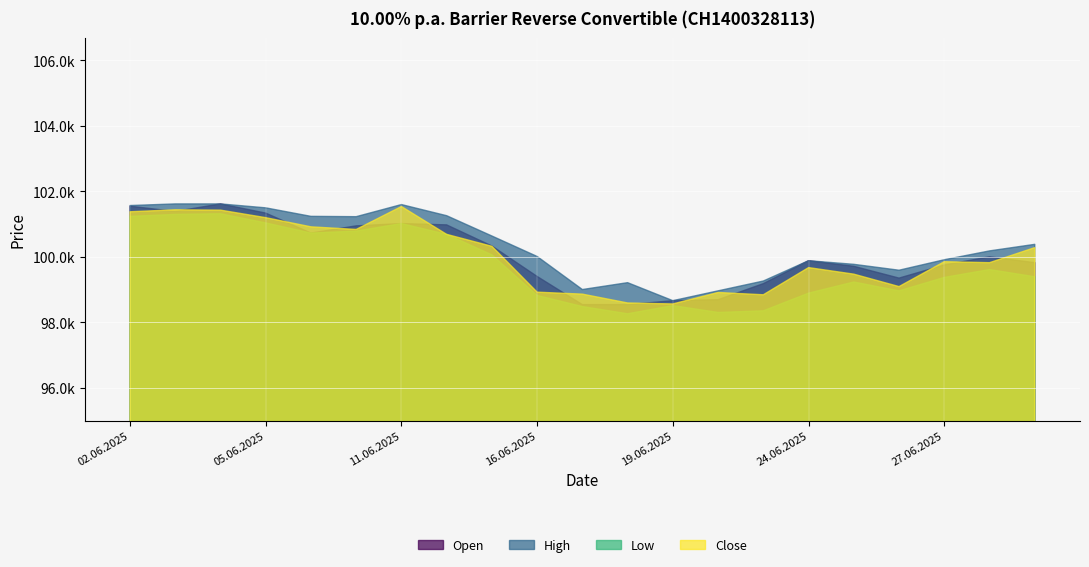

Is it true that High equals 69057 at 04.06.2025?

False